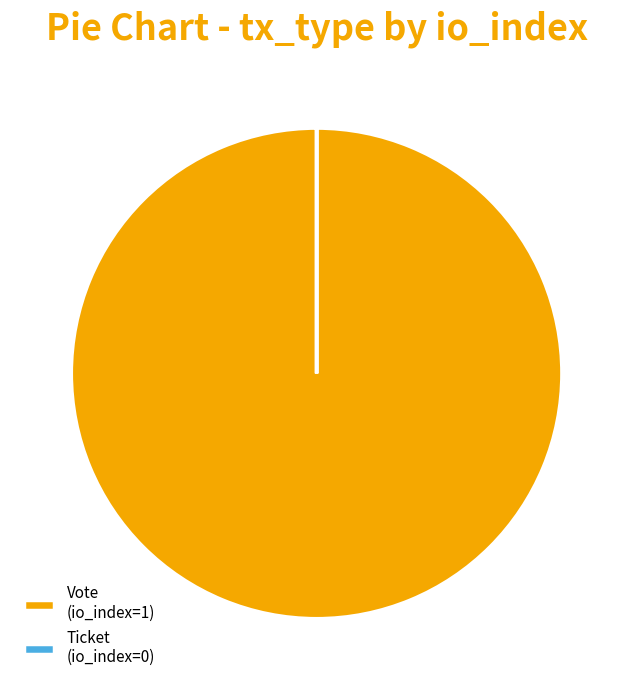

Is it true that Vote (io_index=1) is 92% of the pie?

False